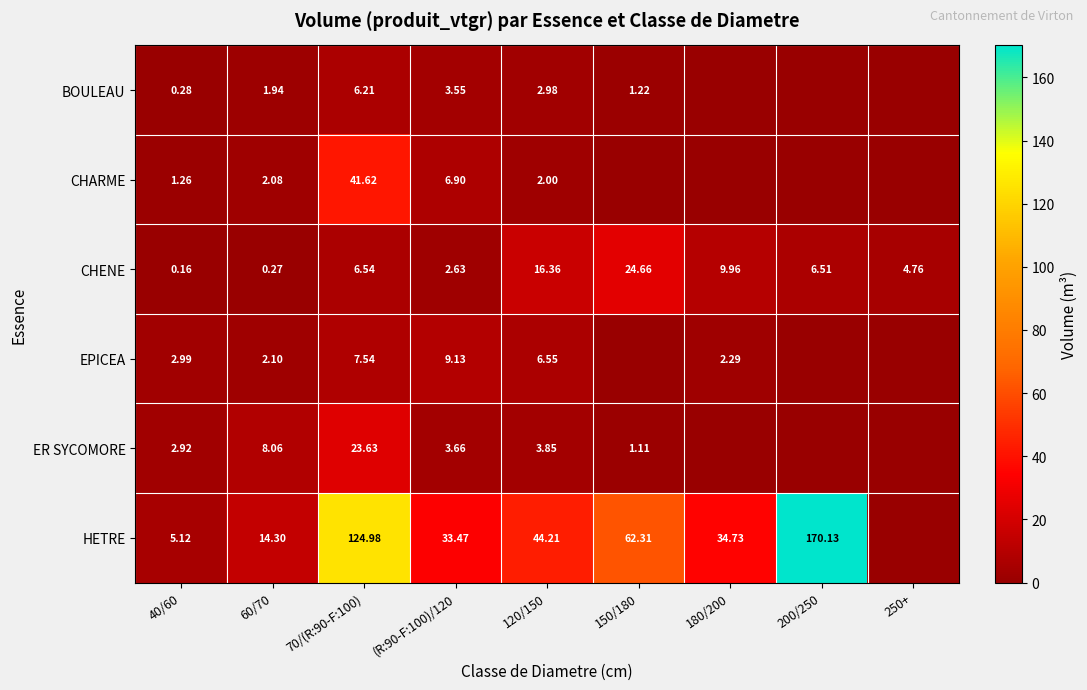

Is the value of HETRE at 200/250 greater than the value of EPICEA at 120/150?

Yes